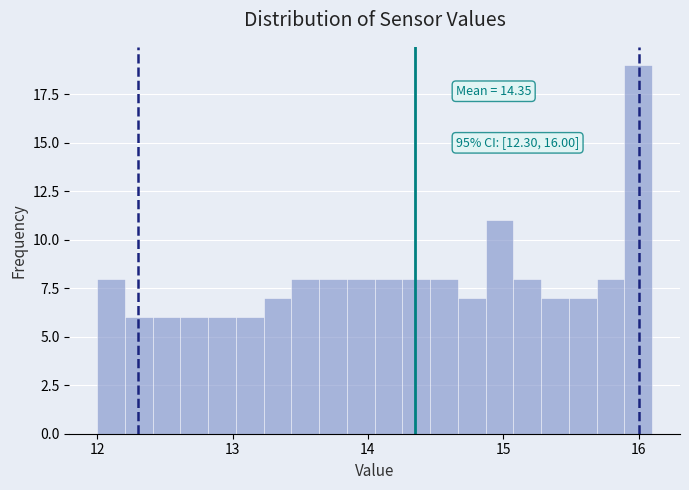

Read against the x-axis, roughly where is the centre of the tallest bar?

16.0